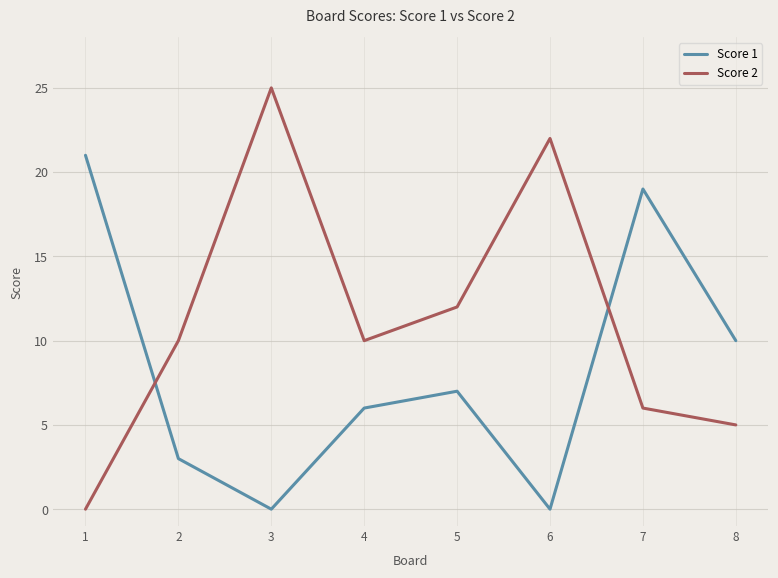

Reading right to left, extract all data points from this chart.

Score 1: 10	19	0	7	6	0	3	21
Score 2: 5	6	22	12	10	25	10	0